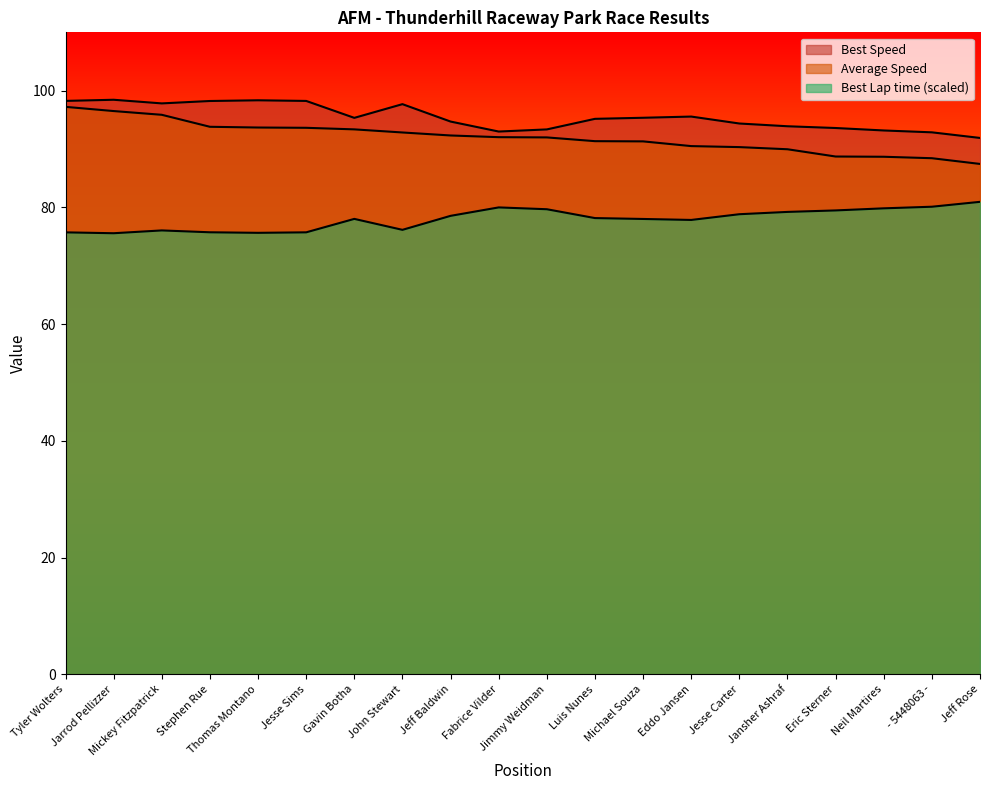

At which label does Best Lap time reach its minimum?

Jarrod Pellizzer